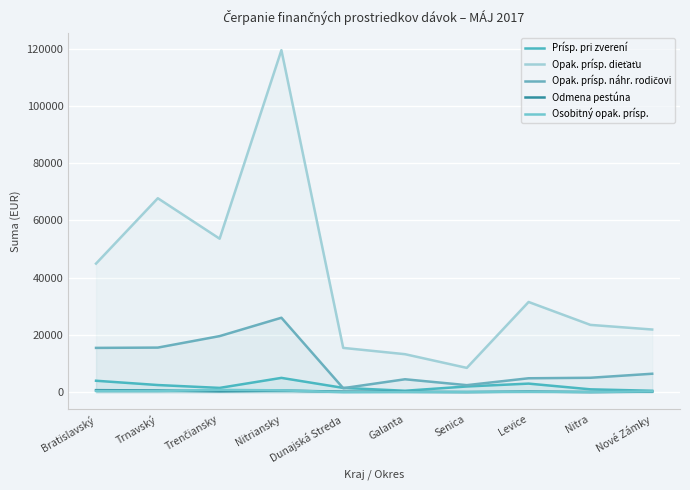

True or false: Odmena pestúna has more than 0 interior local peaks.

True